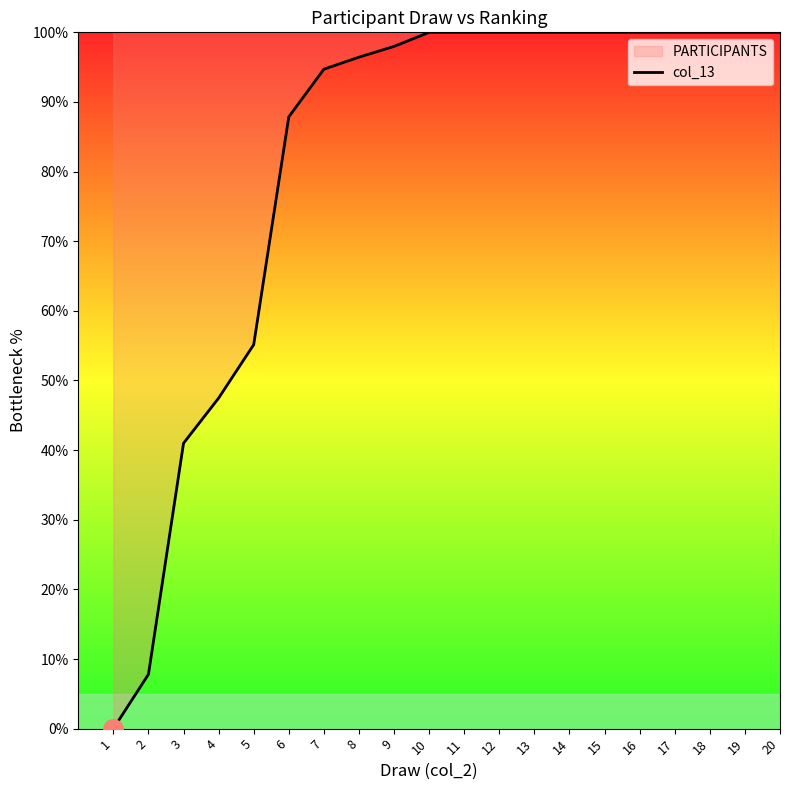

Between 18 and 8, which is larger?

18